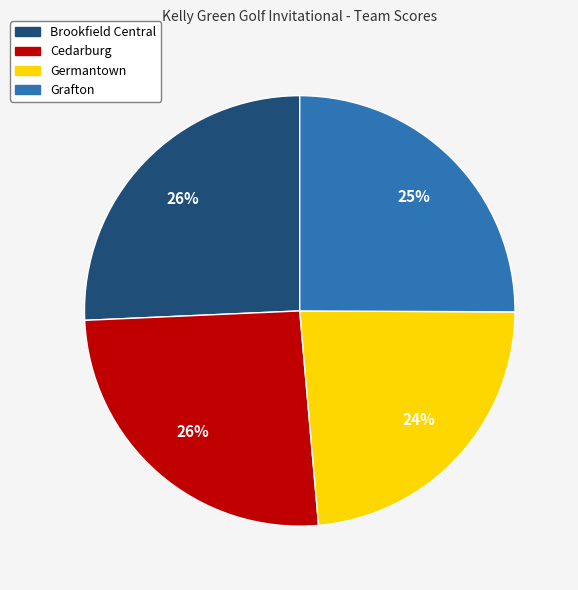

Which slice is the smallest?

Germantown